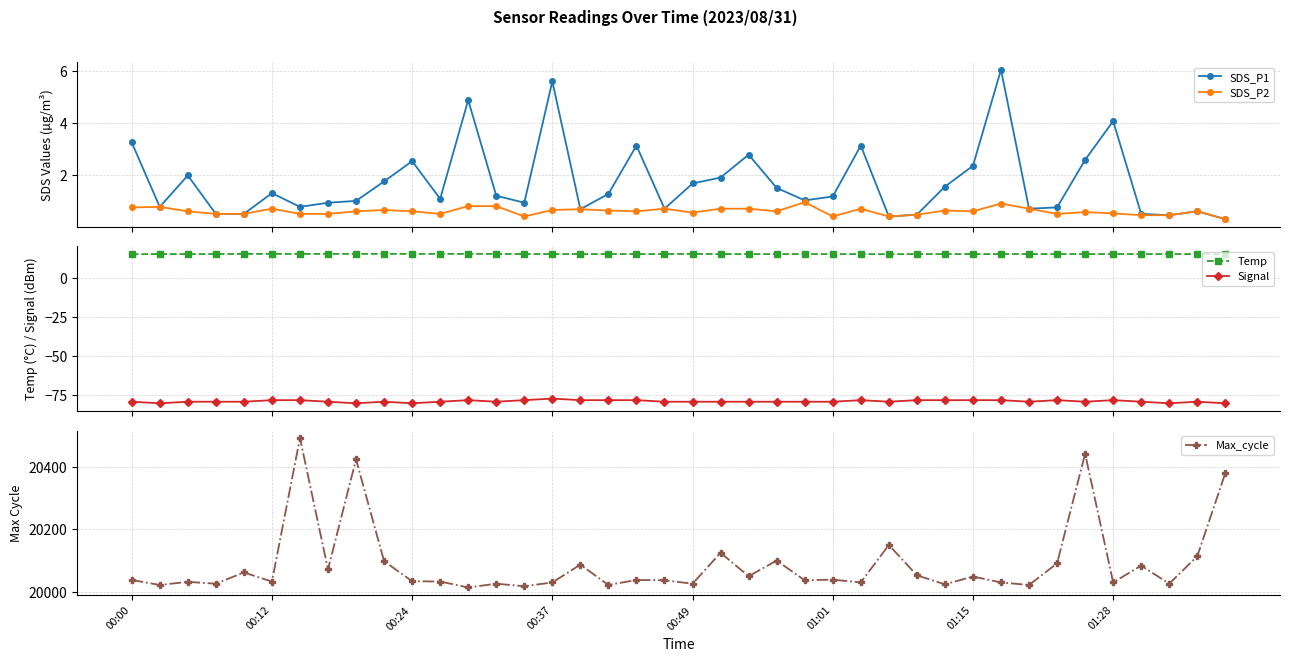

What is the sum of all SDS_P2 values?

24.1